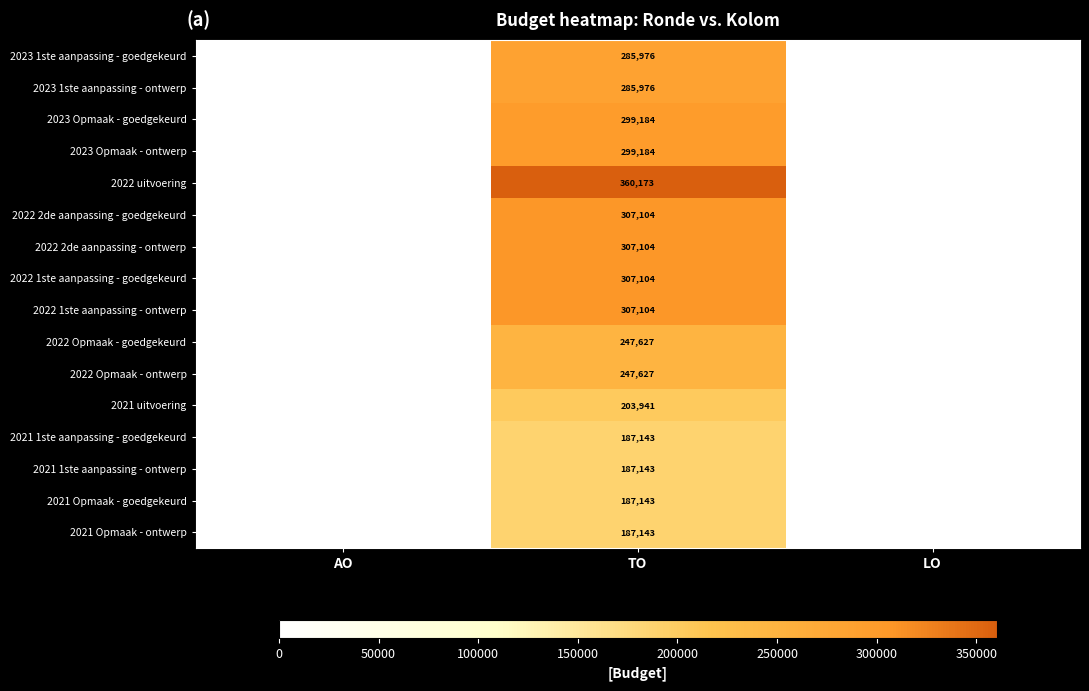

At which category does the chart reach its minimum across all series?

AO